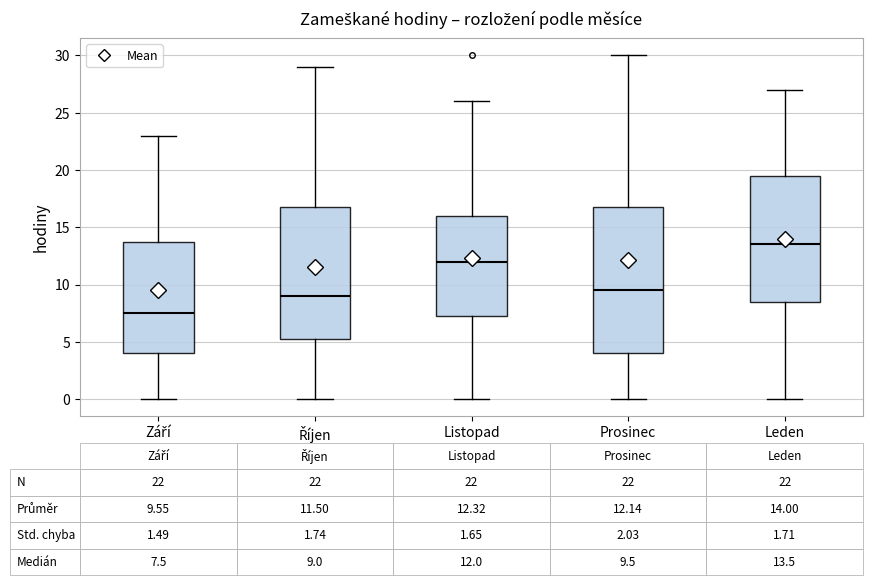

Which box's median line is the lowest?

Září